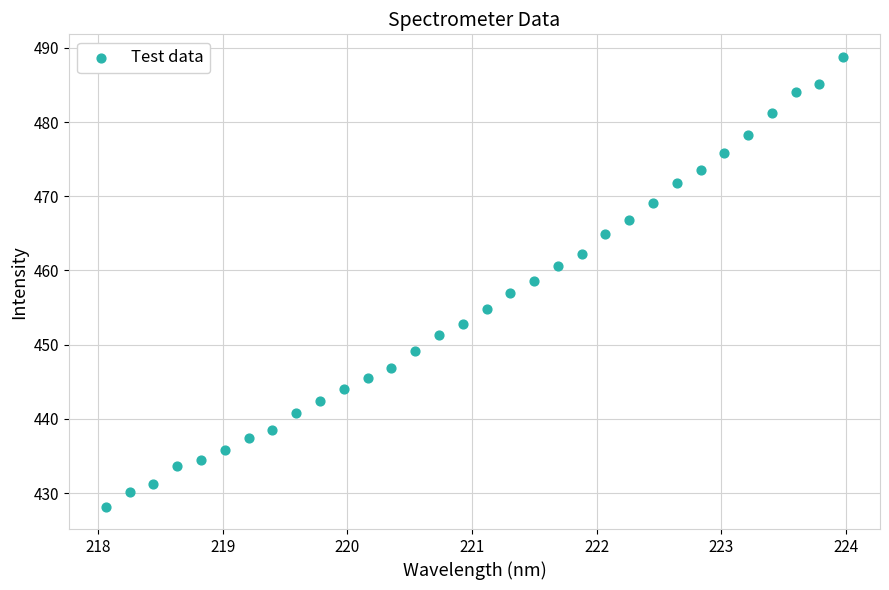

What is the range of X values (max minus min)?

5.9